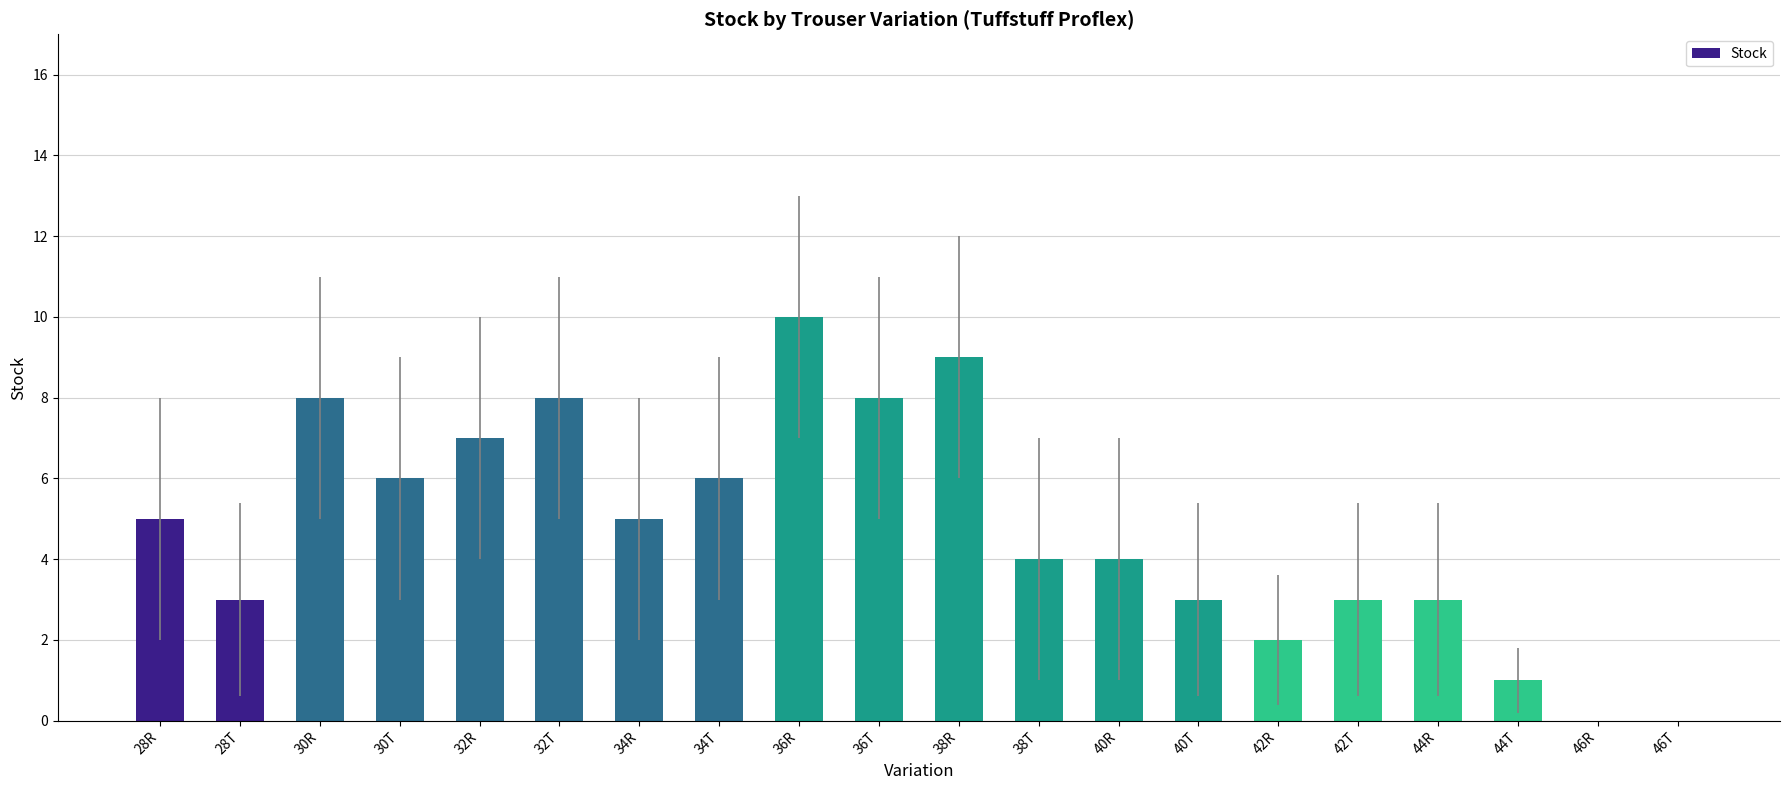

Are the bars horizontal?

No